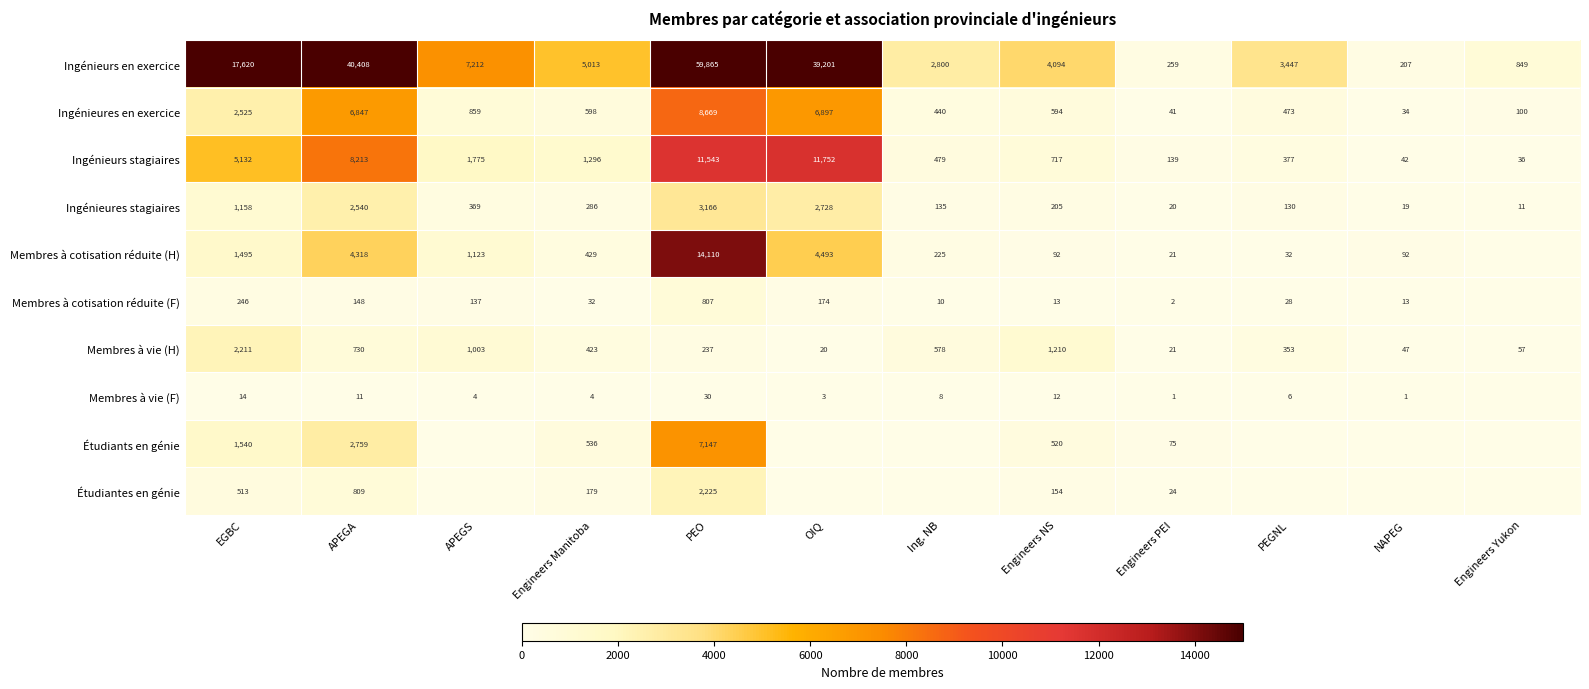

At which category is the sum across all series the highest?

PEO